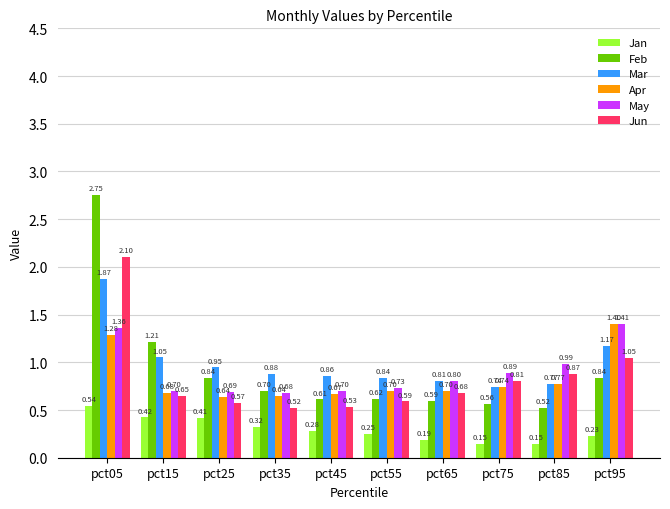

What are all the series names shown in the legend?

Jan, Feb, Mar, Apr, May, Jun